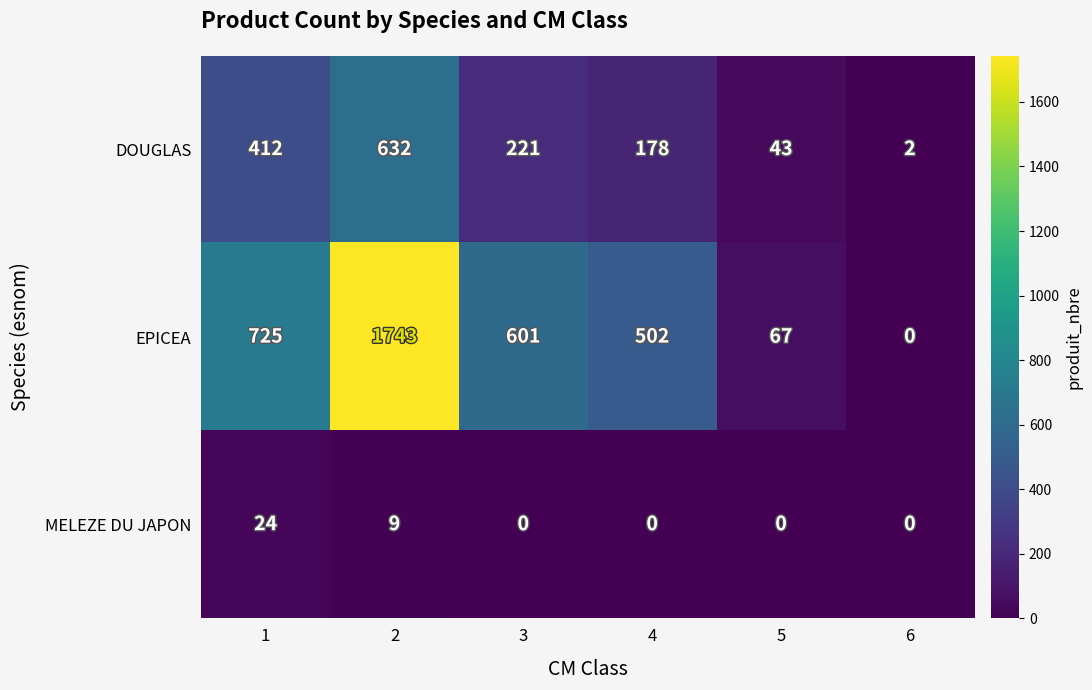

Rank the series by their maximum value, from highest to lowest.

EPICEA, DOUGLAS, MELEZE DU JAPON